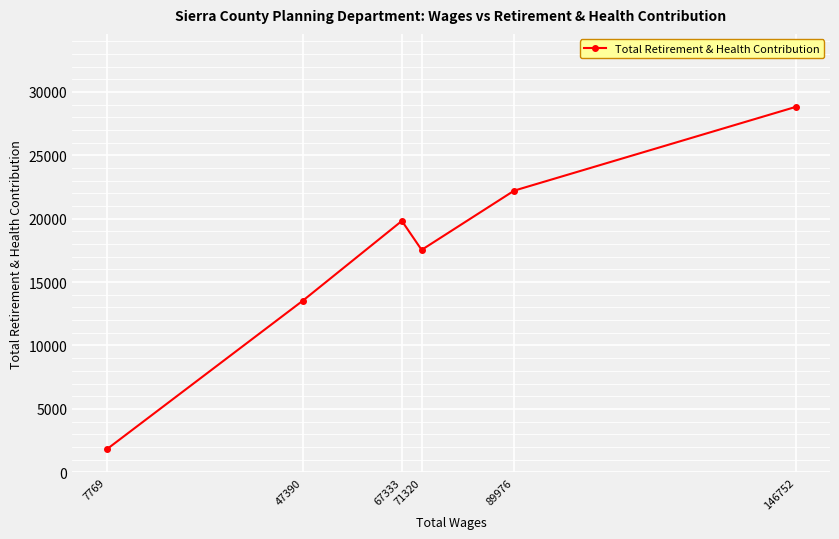

What is the average value?

17292